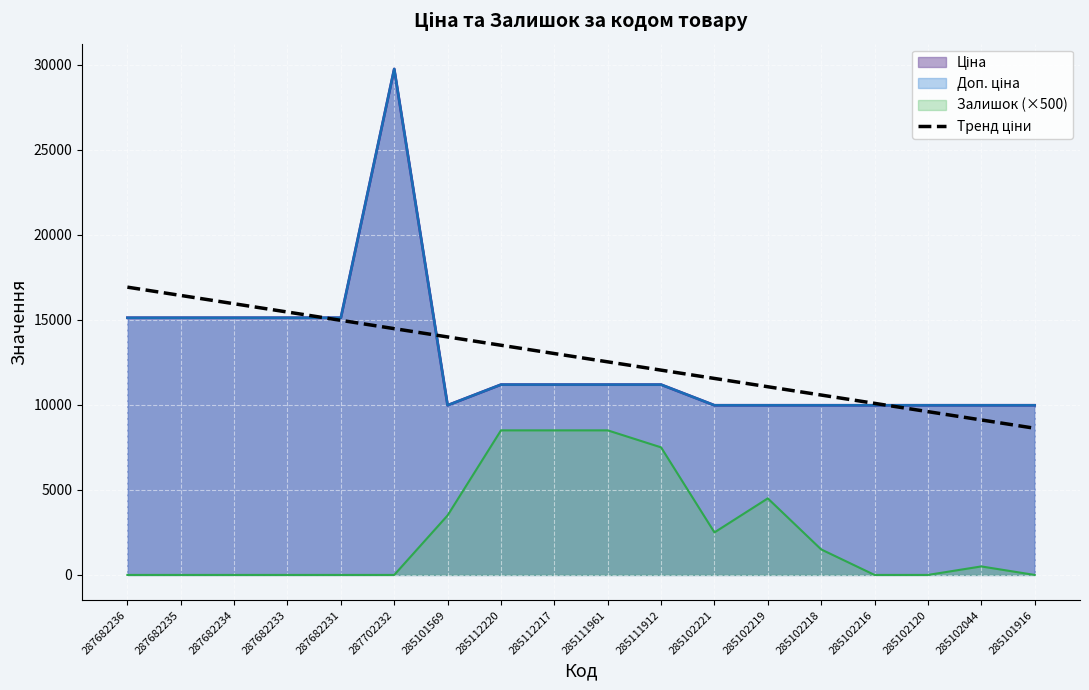

True or false: the data shows 10088.4 at 285102216.

True